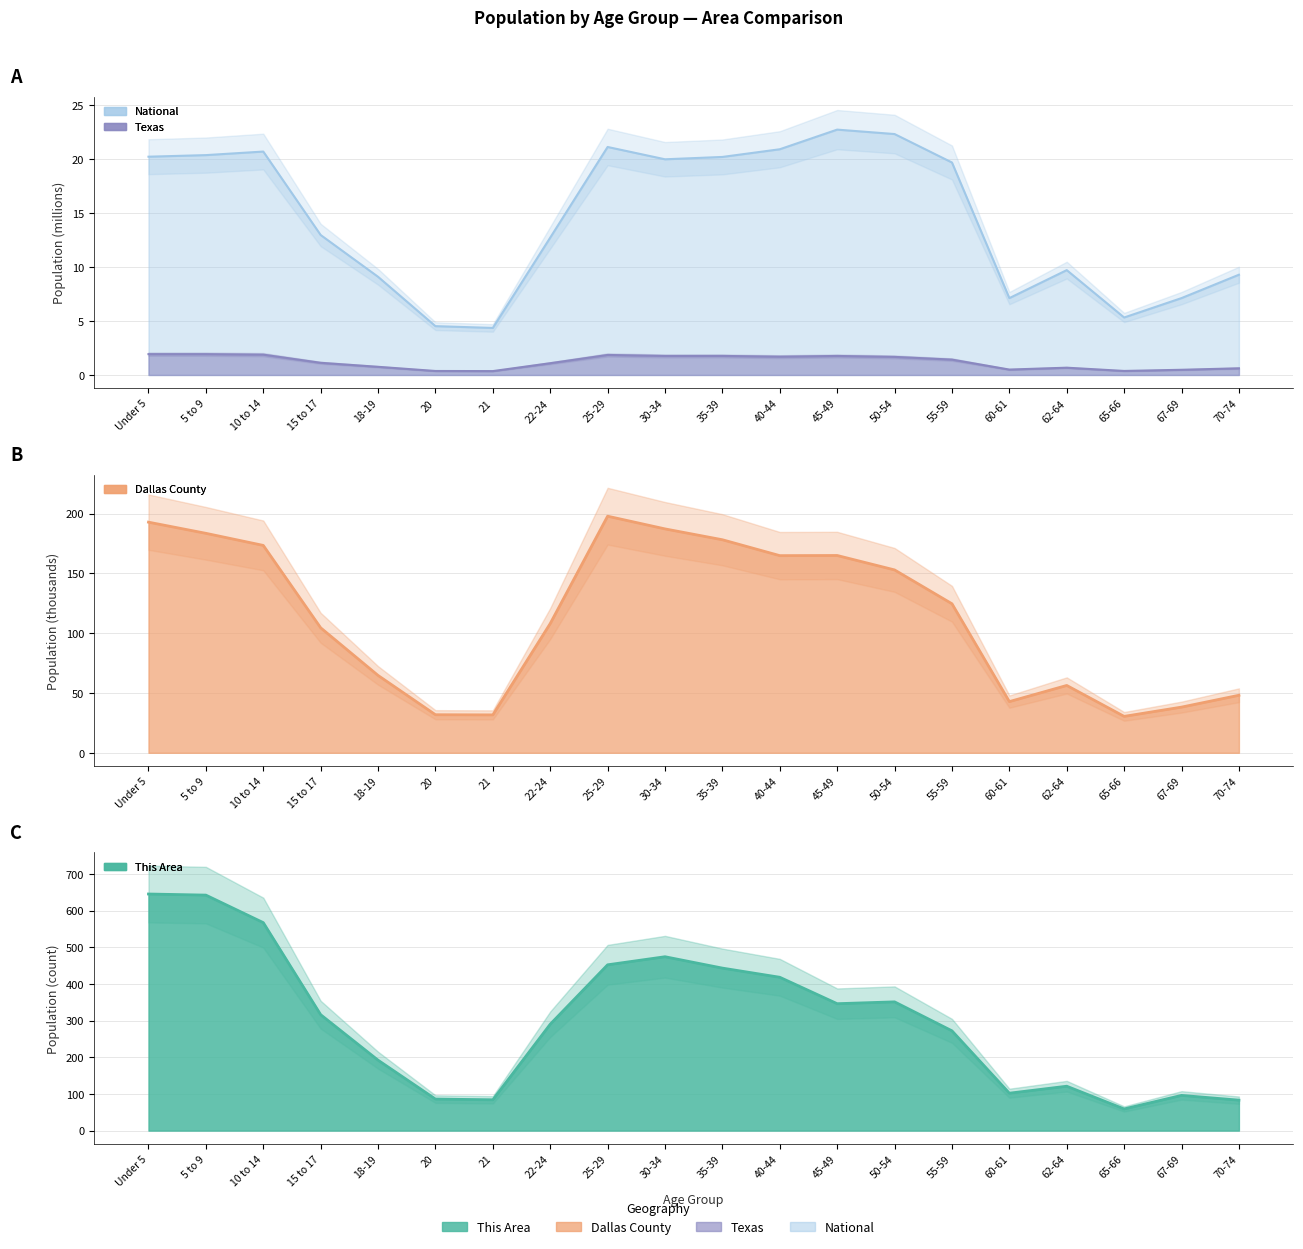

Which series has the largest range (max minus min)?

This Area